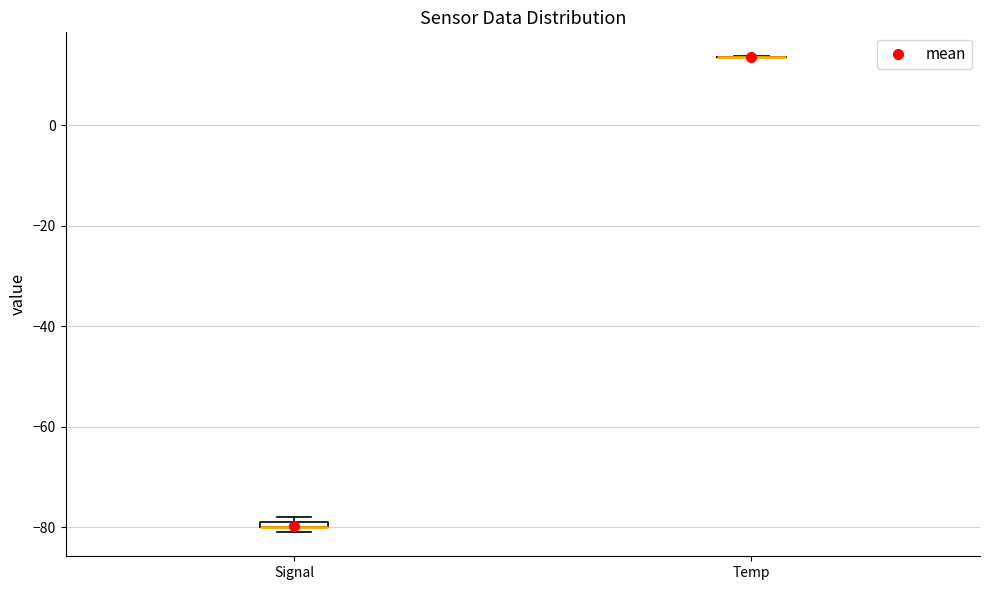

Where is the upper edge of the box for Signal on the y-axis? The values are not printed on the chart, so give them approximately, as read against the axis.

-78